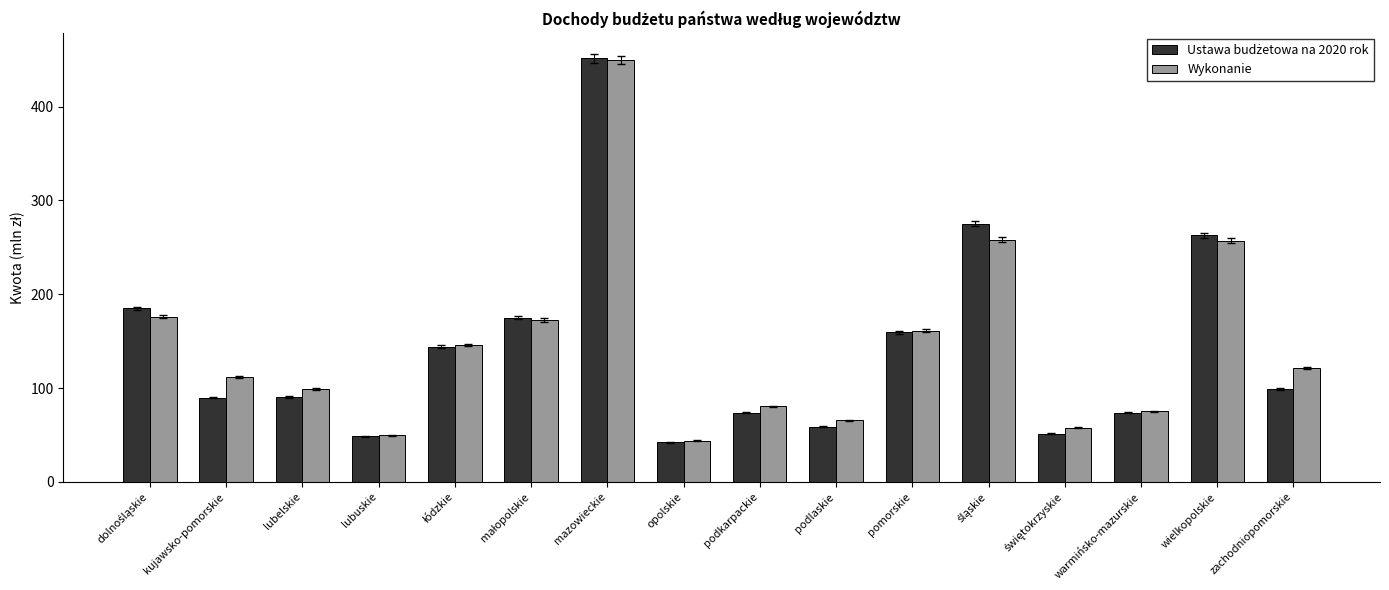

What is the spread (max minus min) of values at zachodniopomorskie?

22.4